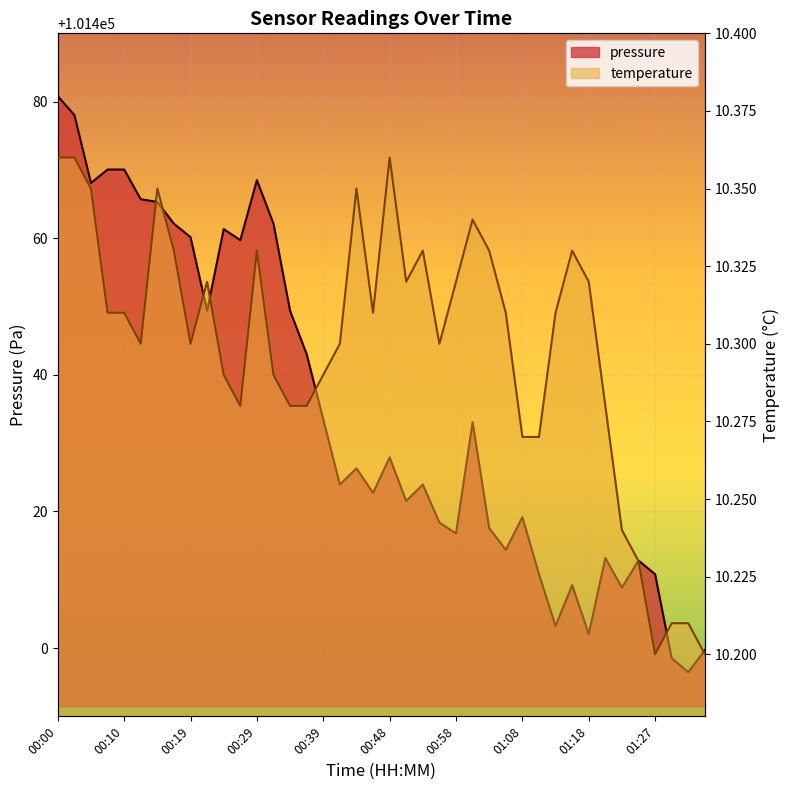

At which category is the sum across all series the highest?

00:00